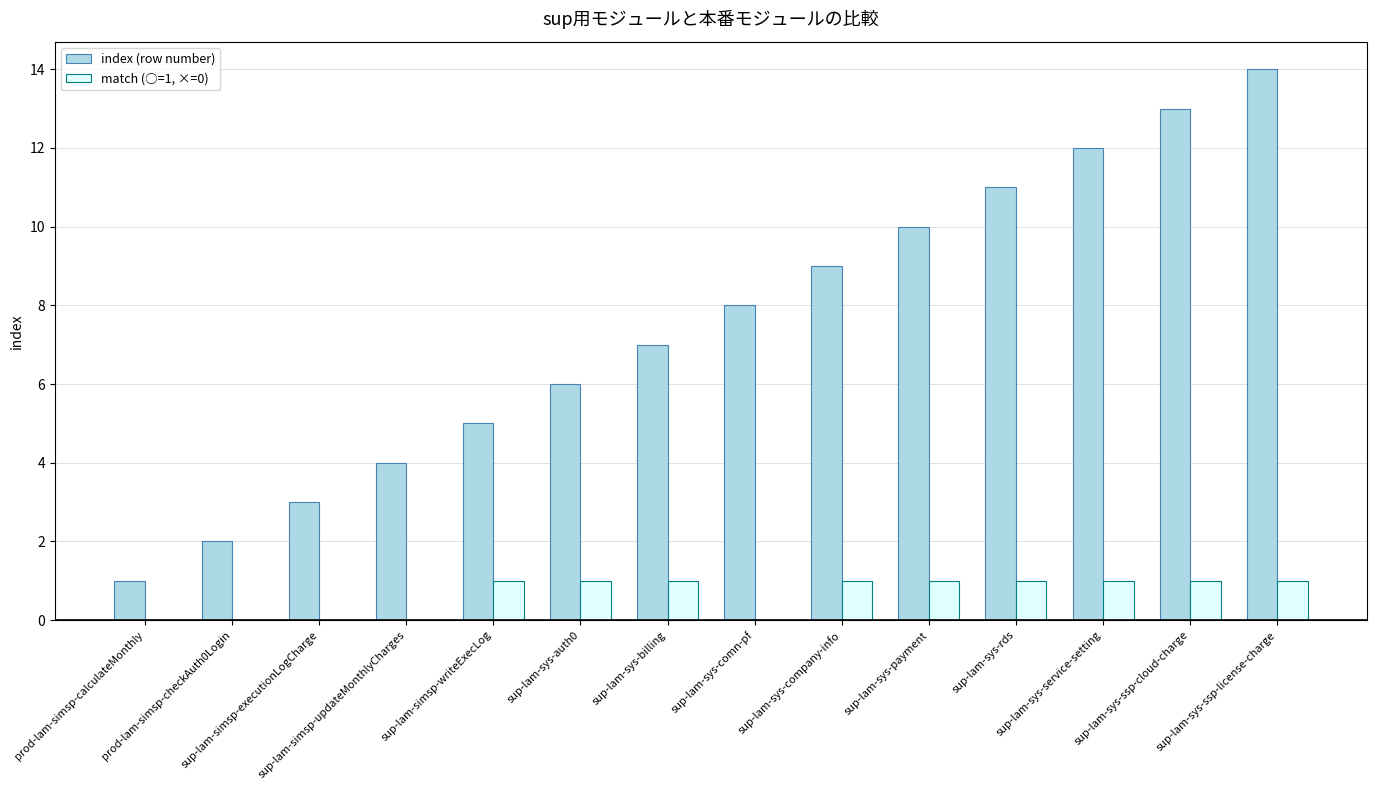

Are the bars grouped side by side (vs. stacked)?

Yes